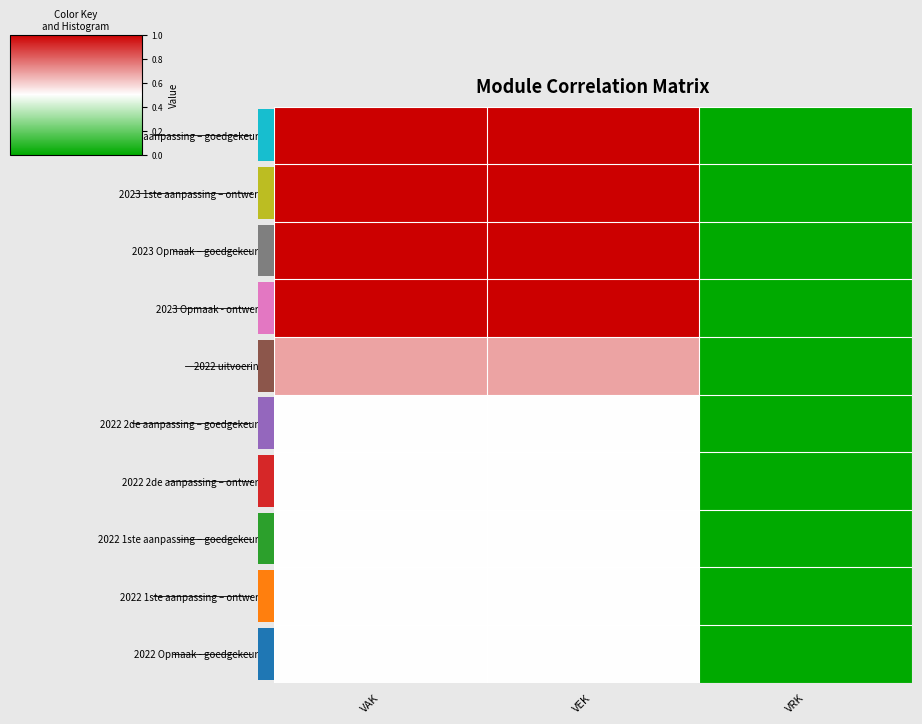

What is the difference between the 2023 Opmaak – goedgekeurd values at VEK and VRK?

1.0